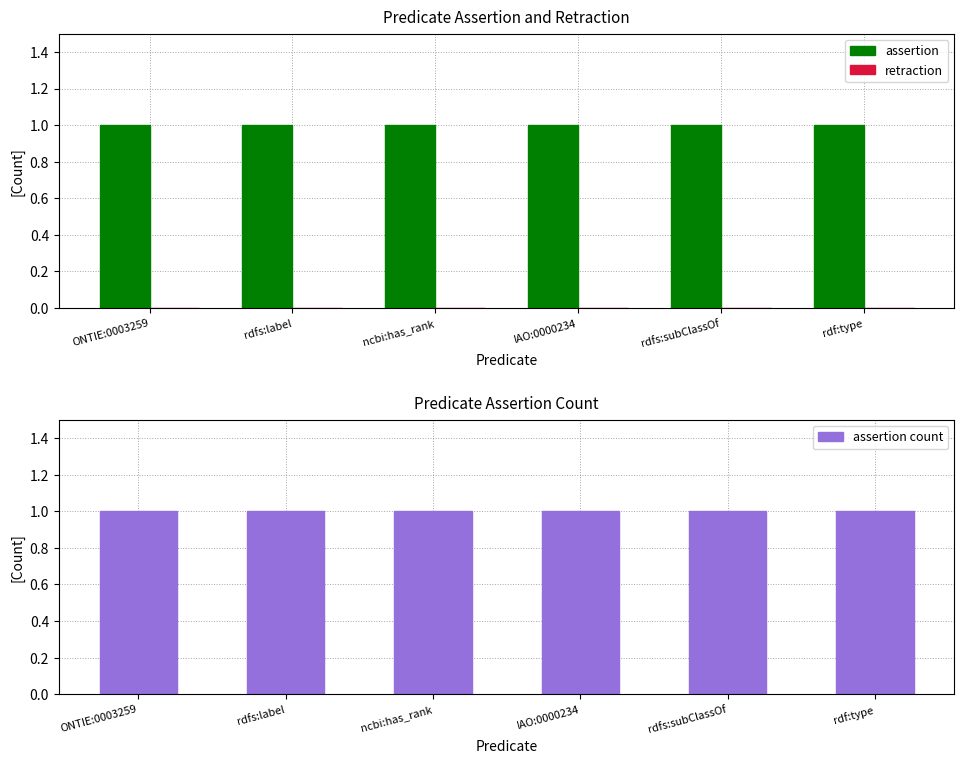

What is the difference between the highest and lowest values at rdfs:label?

1